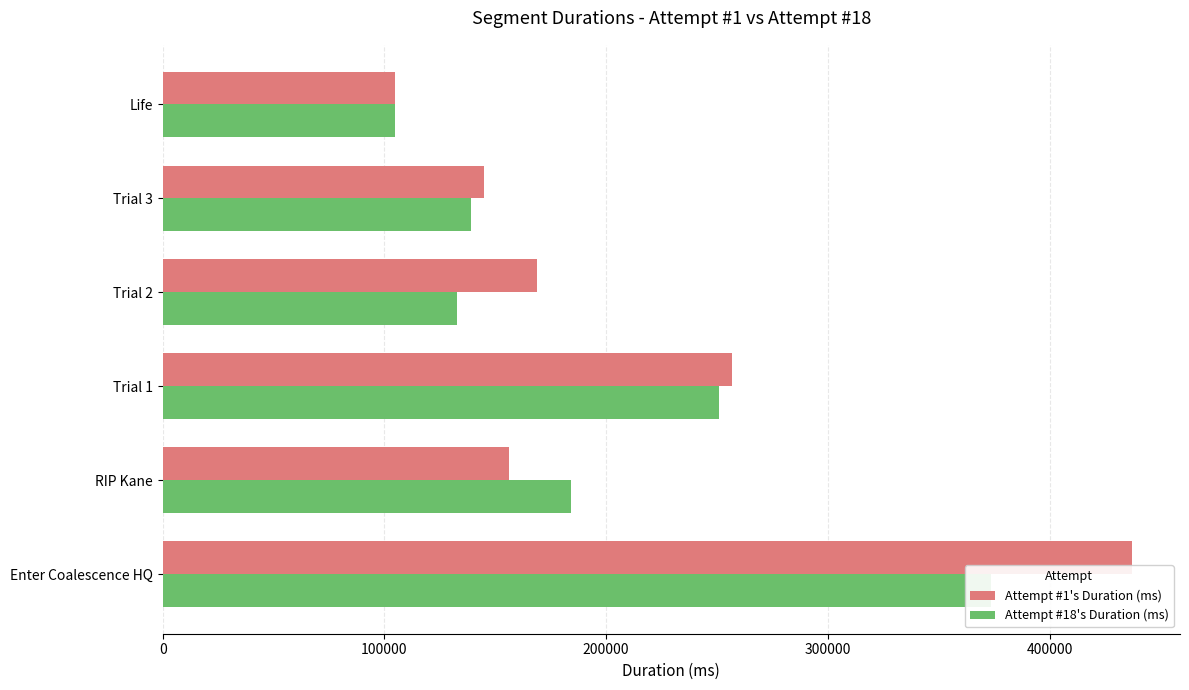

What is the spread (max minus min) of values at 0?

63404